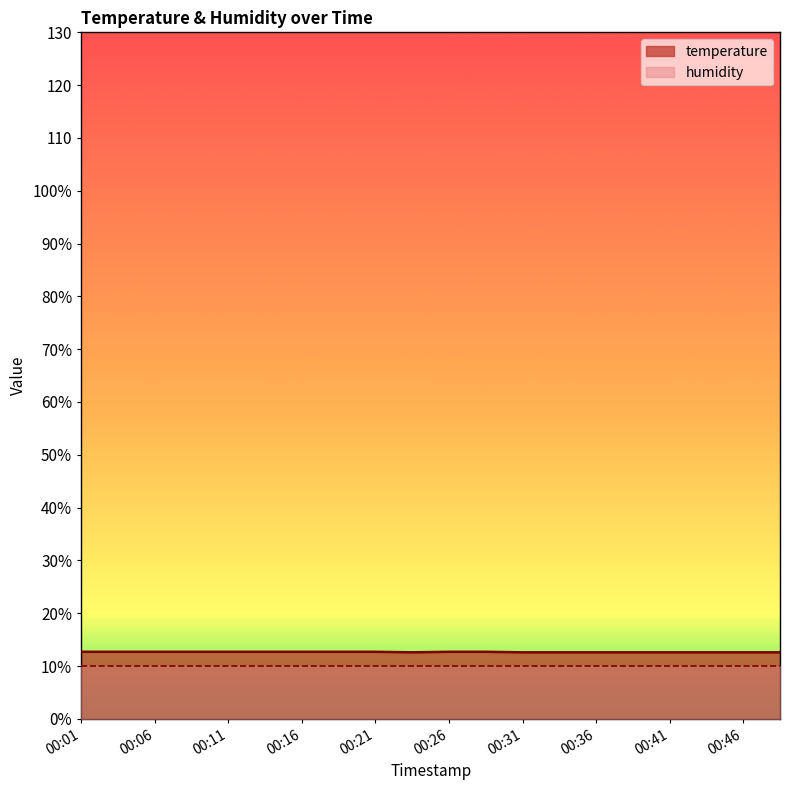

Count the values in the range 12 to 13.

20